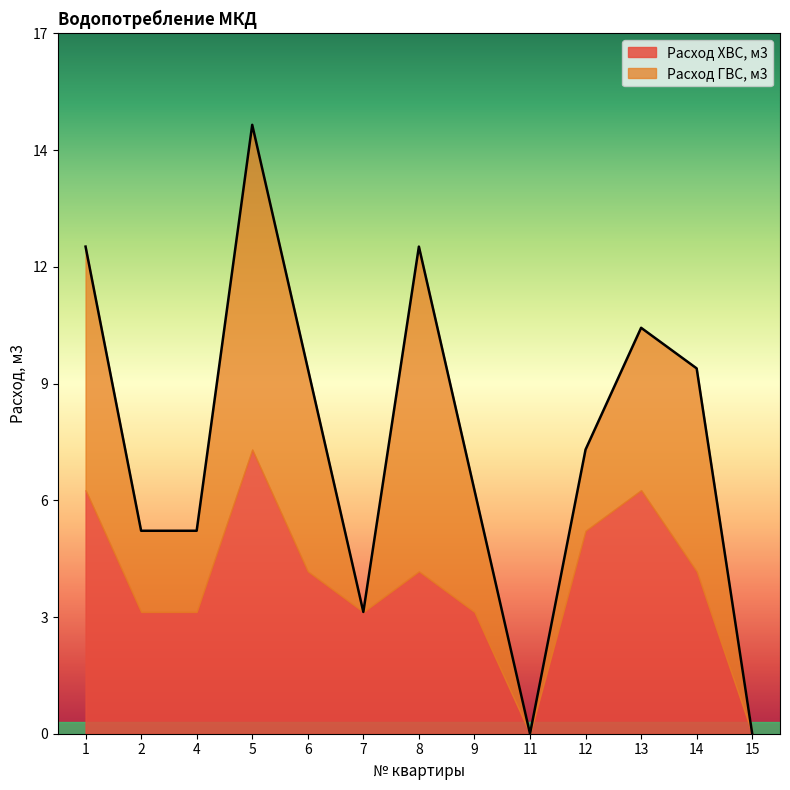

How many positive values does the Расход ГВС, м3 series have?

10